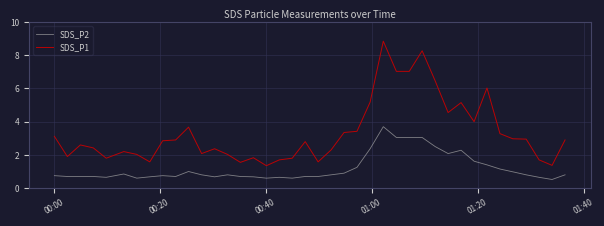

Rank the series by their maximum value, from highest to lowest.

SDS_P1, SDS_P2